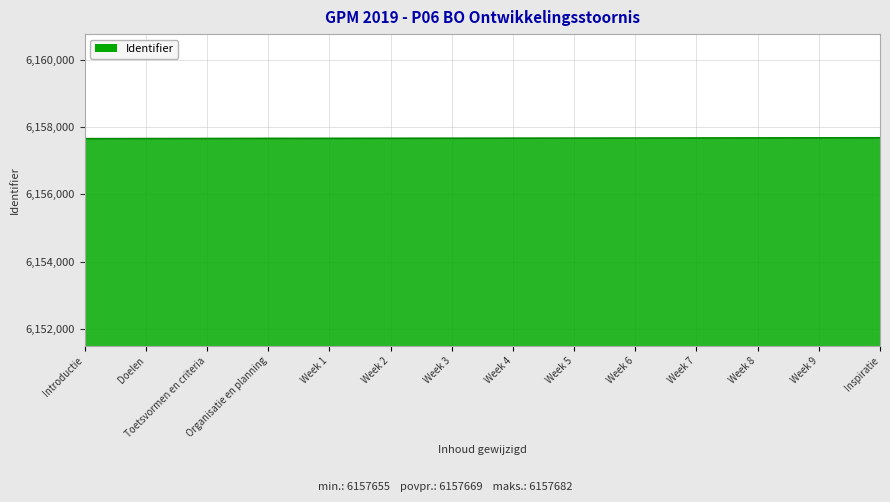

Is it true that the value at Organisatie en planning is 10986893?

False